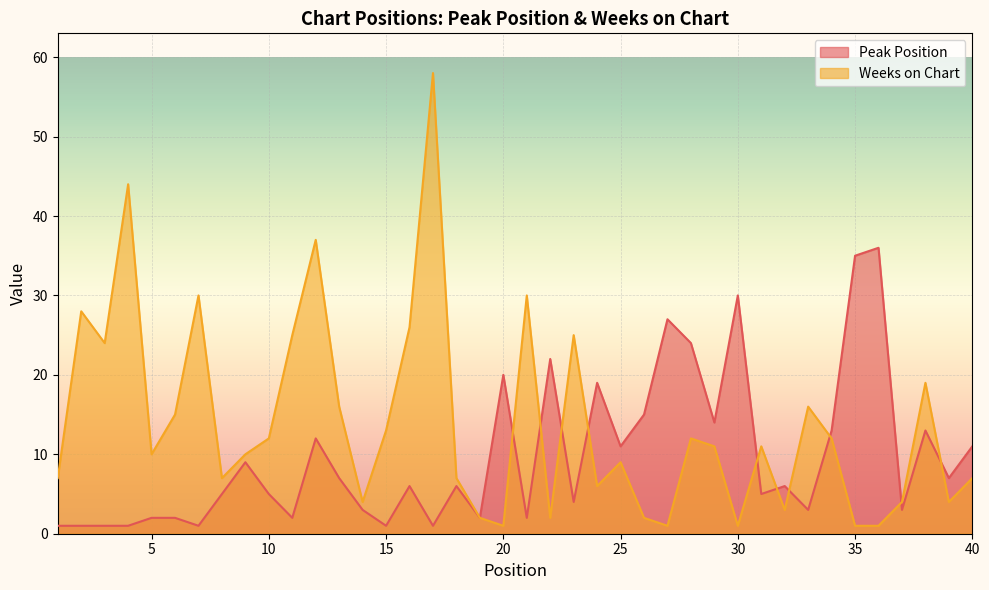

Which series has the largest range (max minus min)?

Weeks on Chart